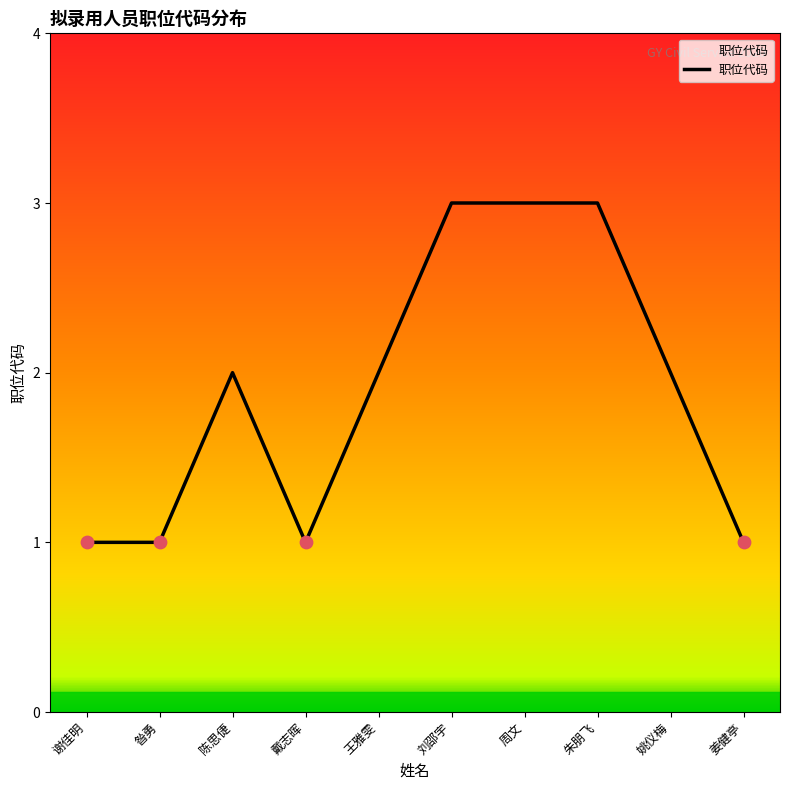

What is the ratio of the value at 昝勇 to the value at 王雅雯?

0.5